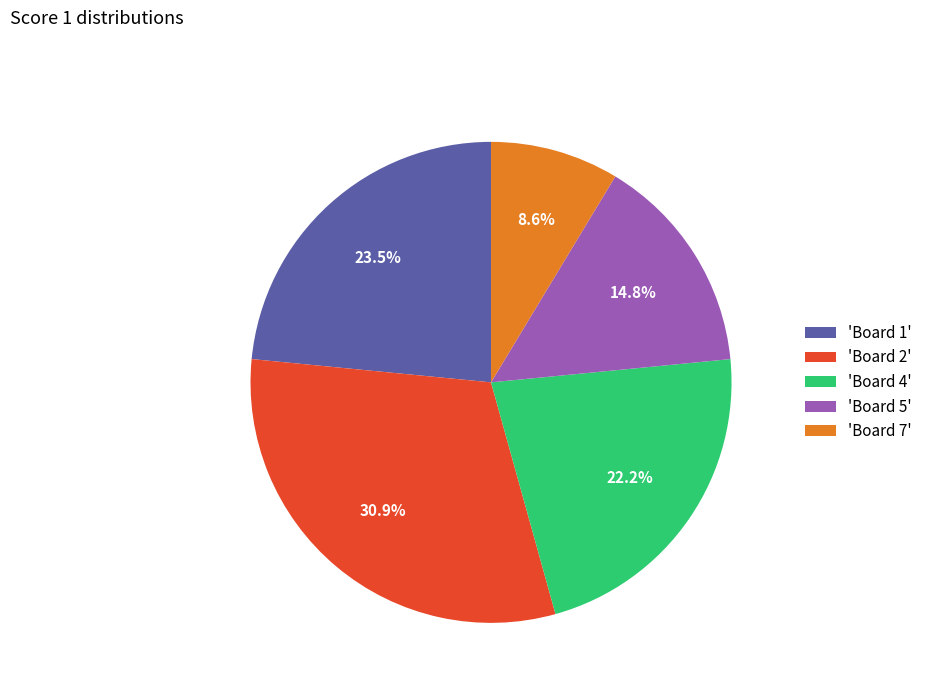

Is there a majority slice in this chart?

No